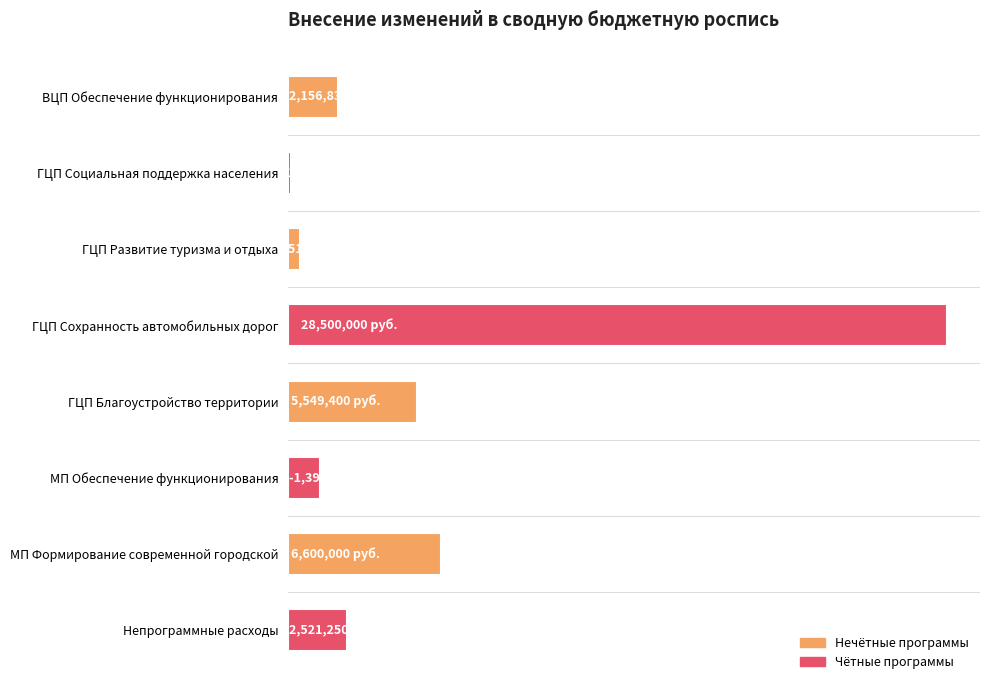

Are the bars horizontal?

Yes